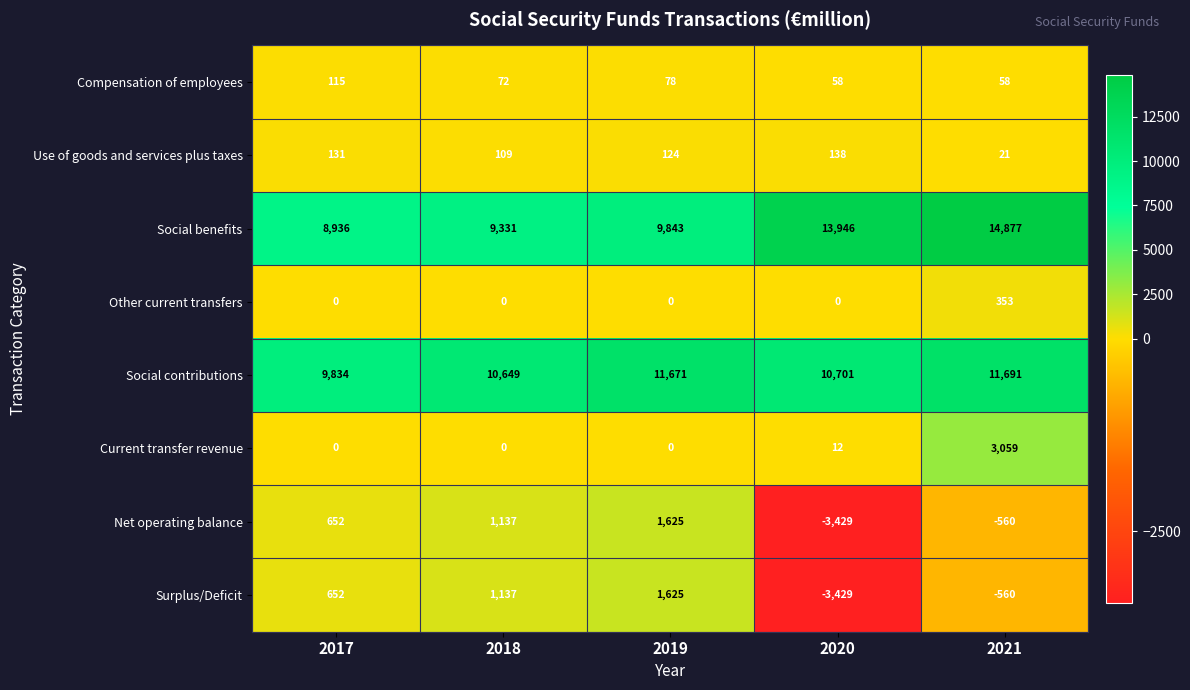

What is the difference between the maximum and minimum values in the Compensation of employees series?

57